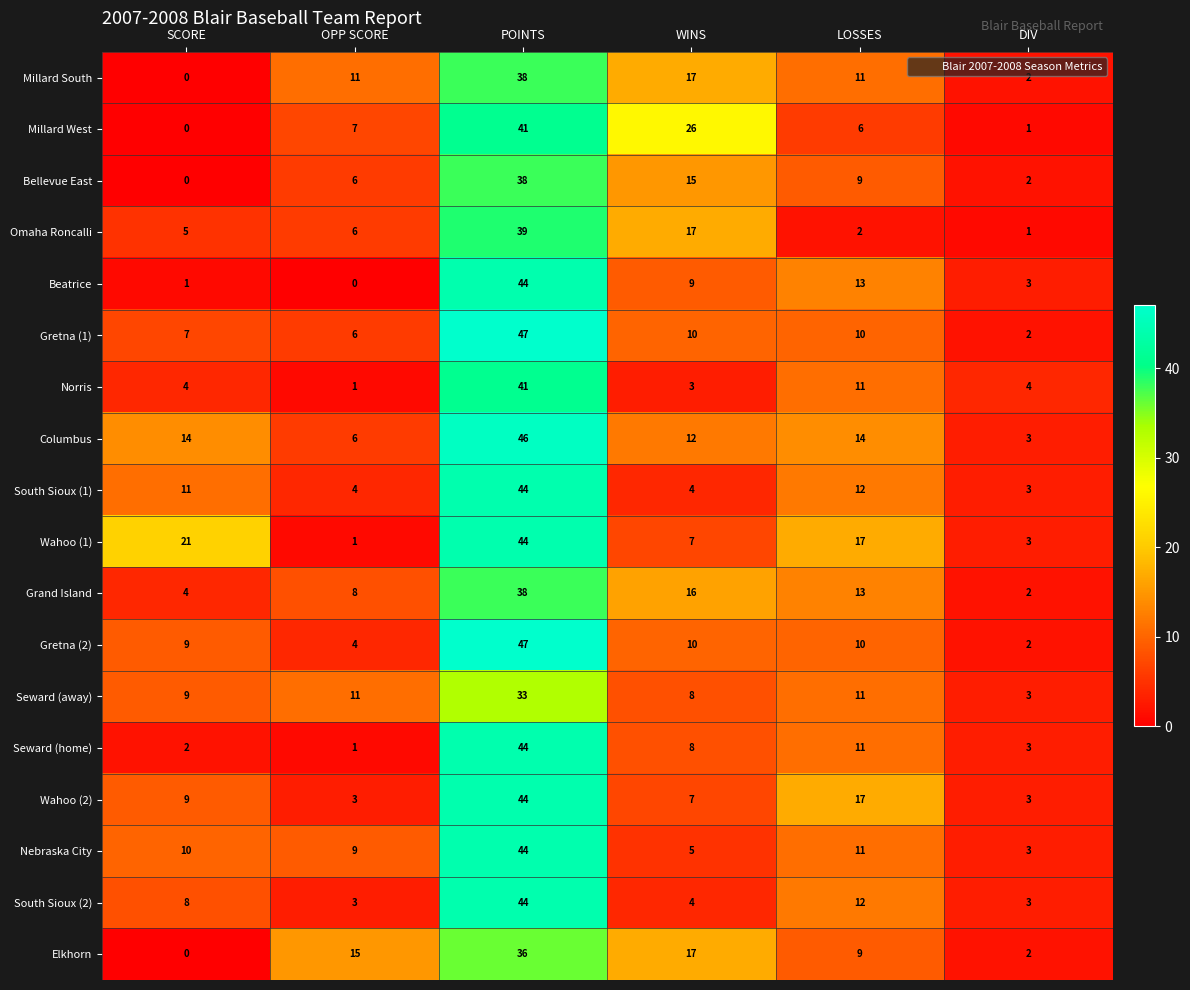

The value of Columbus at SCORE is 14. True or false?

True